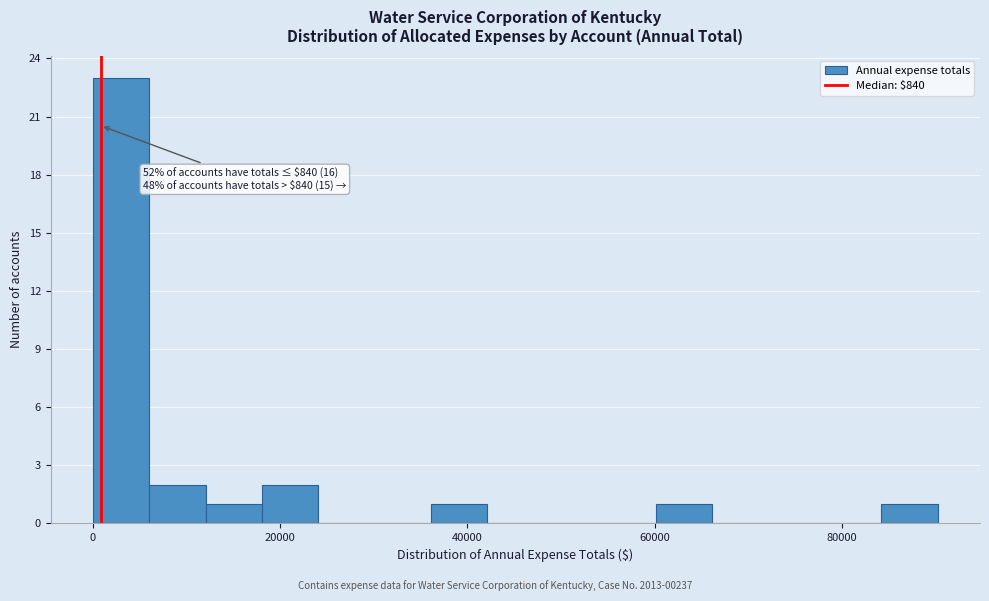

Around what value on the x-axis is the tallest bar? Give the approximate position of its centre, as read against the axis.

4000